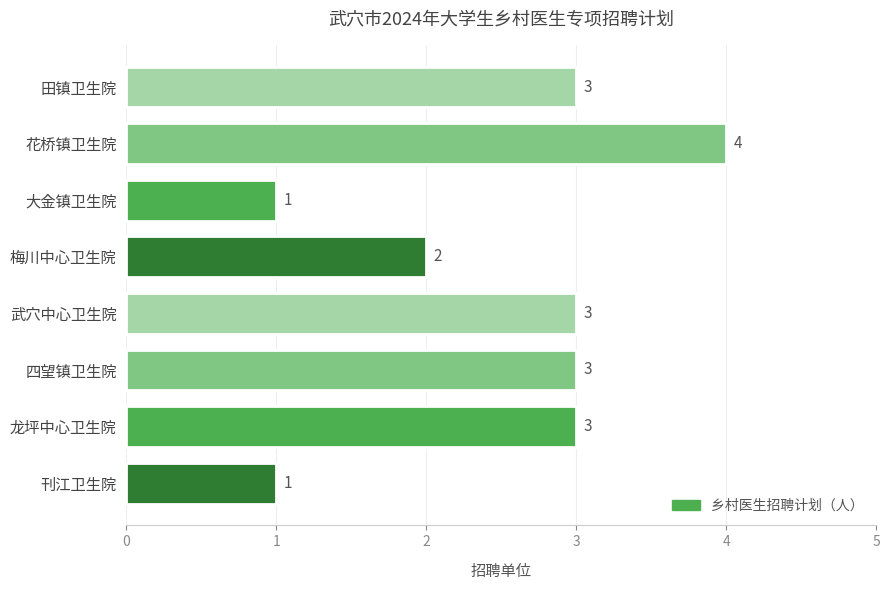

What is the difference between the maximum and second lowest values?

3